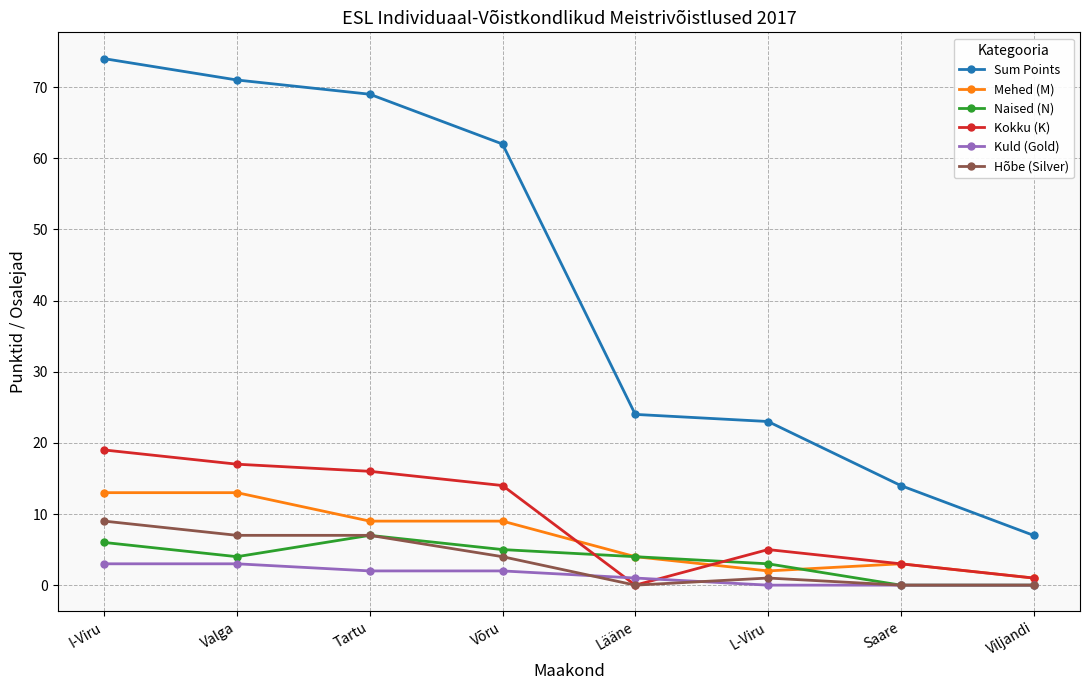

The Naised (N) series shows 4 at Lääne. True or false?

True